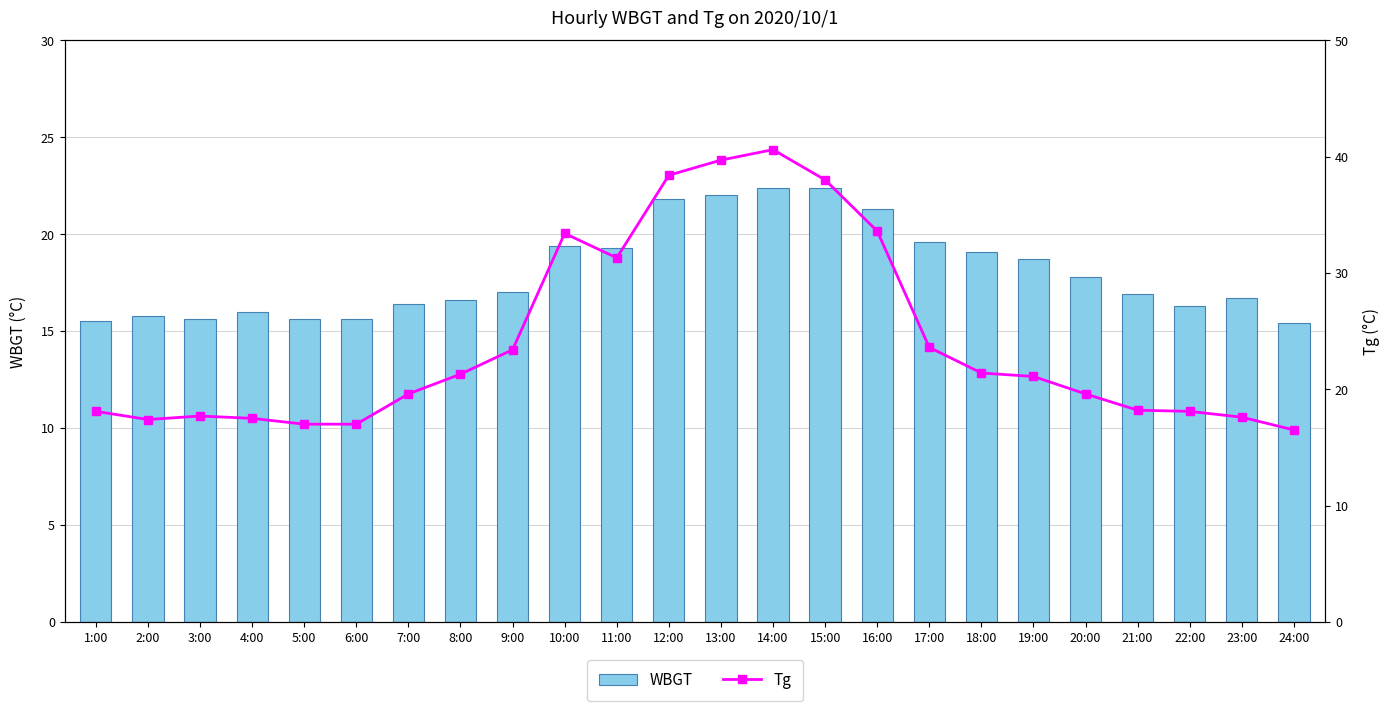

What is the highest value of the Tg series?

40.6